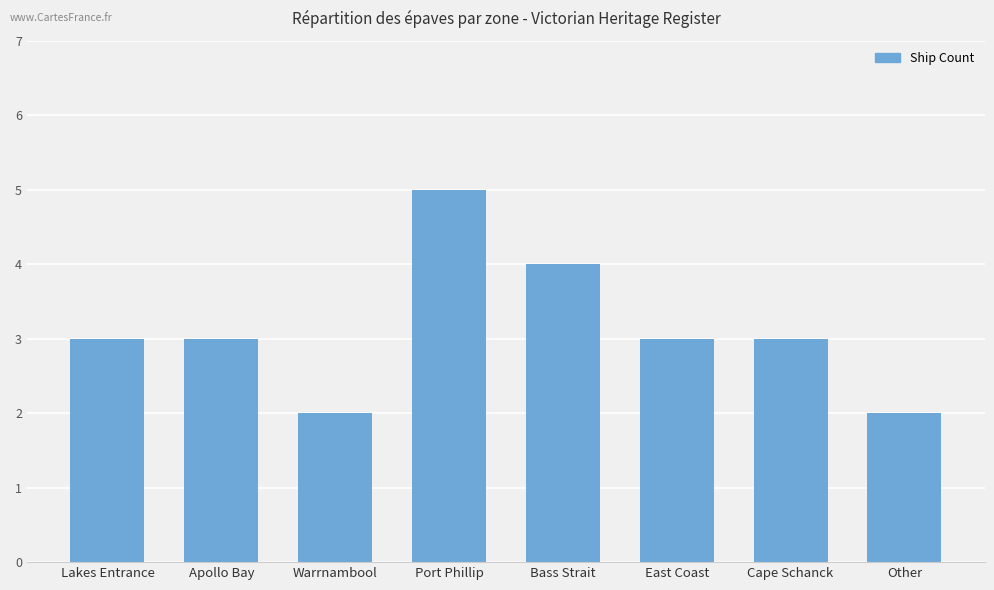

The value at Cape Schanck is 5. True or false?

False